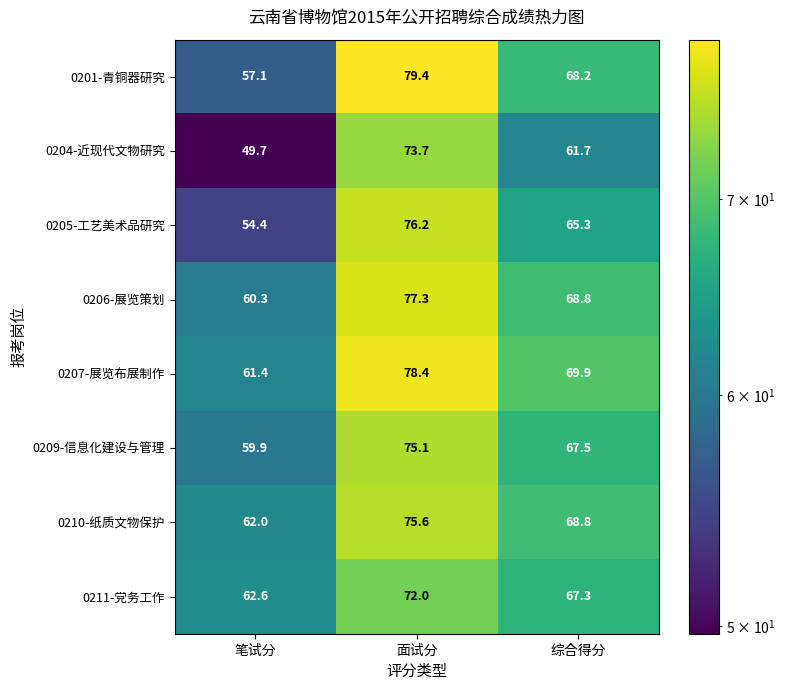

Reading left to right, transcribe all the data shown in this chart.

0201-青铜器研究: 笔试分=57.1	面试分=79.4	综合得分=68.2
0204-近现代文物研究: 笔试分=49.7	面试分=73.7	综合得分=61.7
0205-工艺美术品研究: 笔试分=54.4	面试分=76.2	综合得分=65.3
0206-展览策划: 笔试分=60.3	面试分=77.3	综合得分=68.8
0207-展览布展制作: 笔试分=61.4	面试分=78.4	综合得分=69.9
0209-信息化建设与管理: 笔试分=59.9	面试分=75.1	综合得分=67.5
0210-纸质文物保护: 笔试分=62.0	面试分=75.6	综合得分=68.8
0211-党务工作: 笔试分=62.6	面试分=72.0	综合得分=67.3